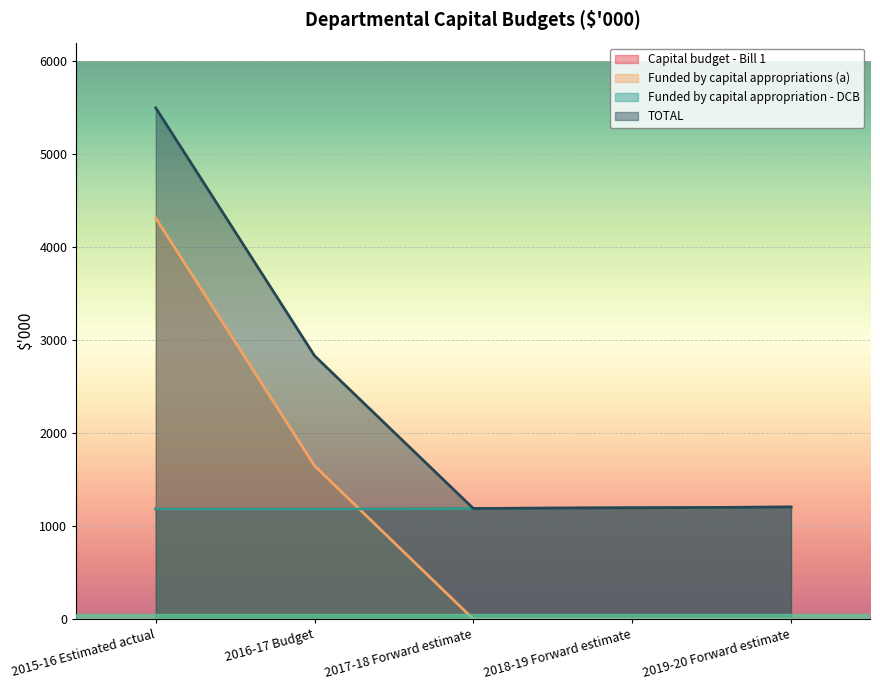

List the series in order of their peak value, lowest first.

Capital budget - Bill 1, Funded by capital appropriation - DCB, Funded by capital appropriations (a), TOTAL